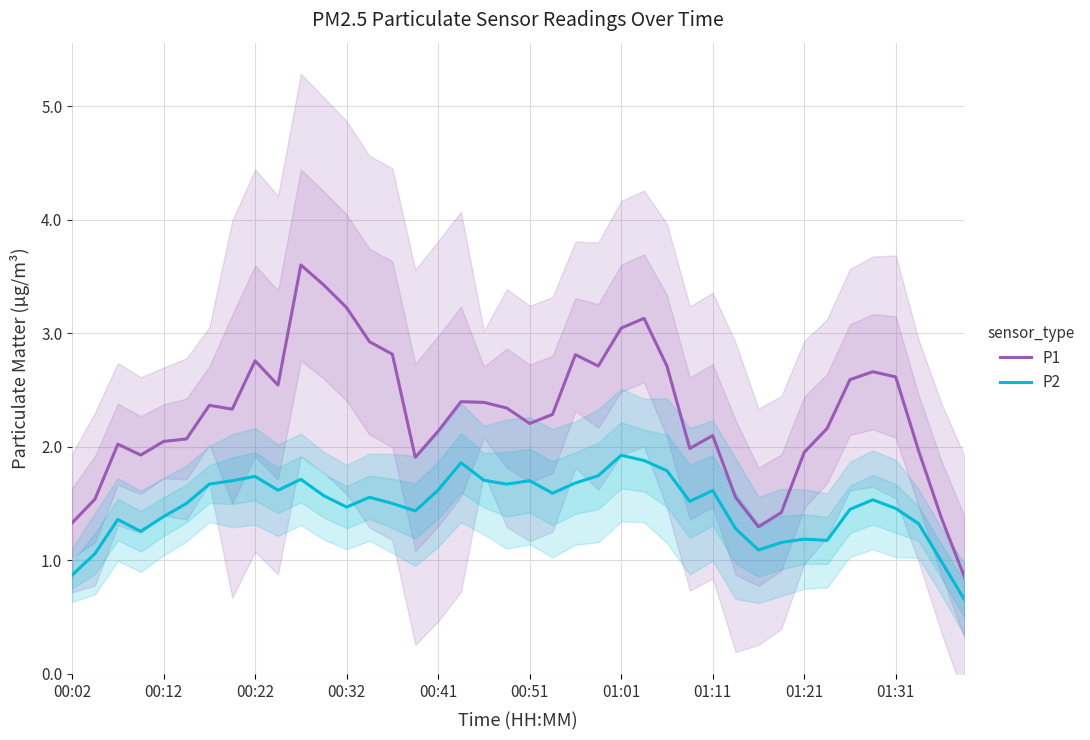

What is the smallest value displayed?

0.7